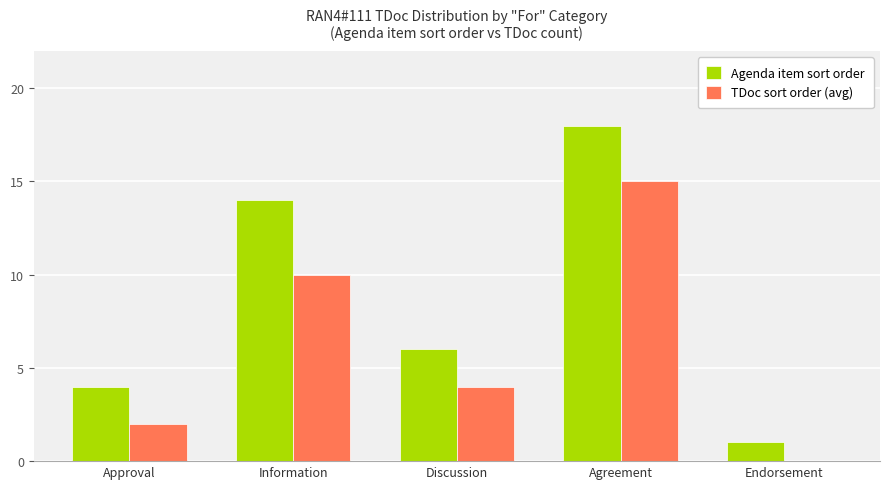

What is the difference between the TDoc sort order (avg) values at Approval and Endorsement?

2